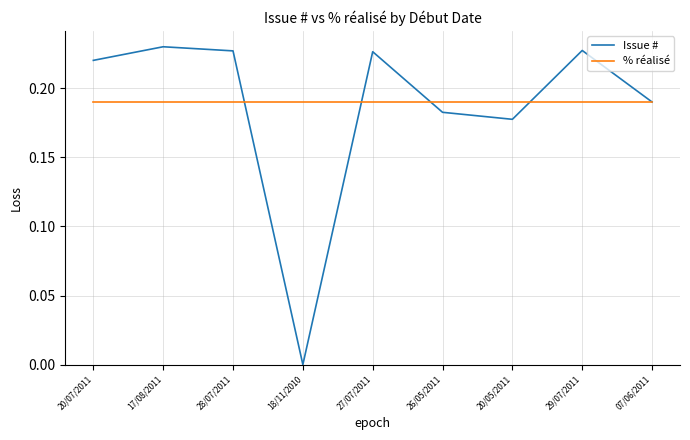

List the series in order of their peak value, highest first.

Issue #, % réalisé